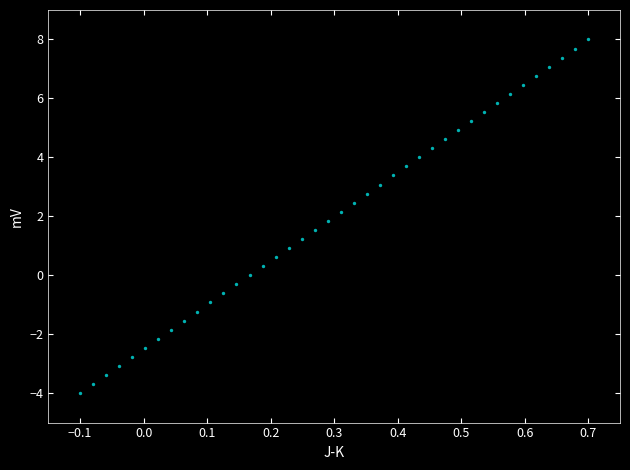

What is the range of Y values (max minus min)?

12.0